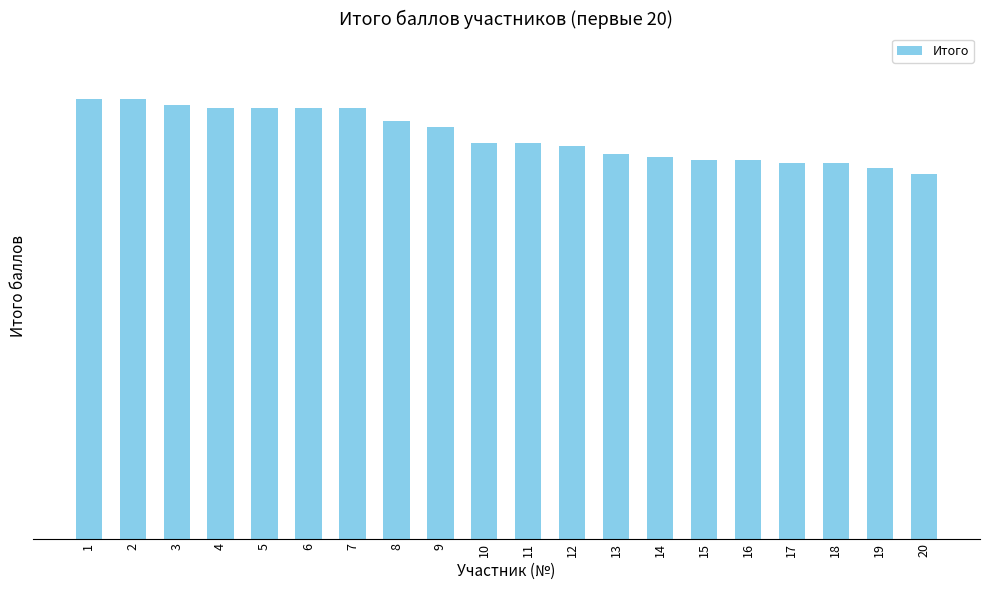

Which category has the highest value across all series?

1